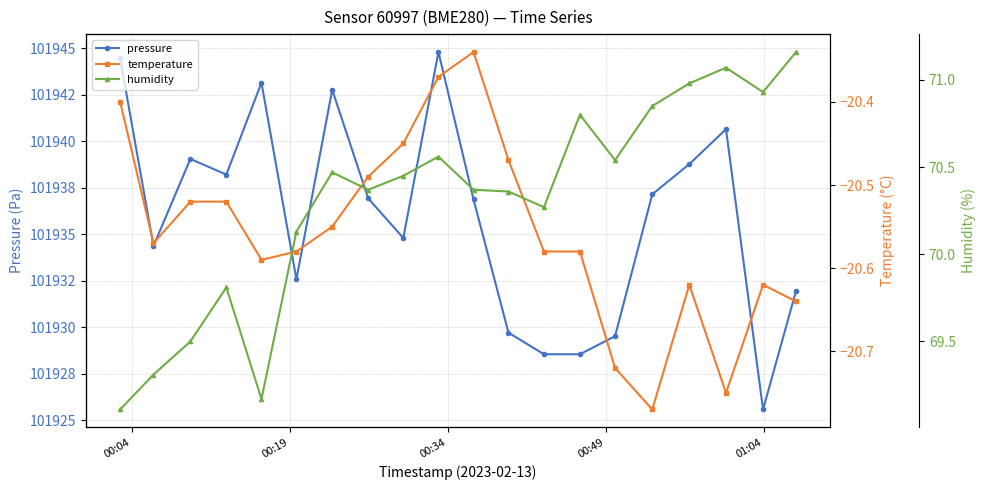

The value of pressure at 11 is 49461.3. True or false?

False